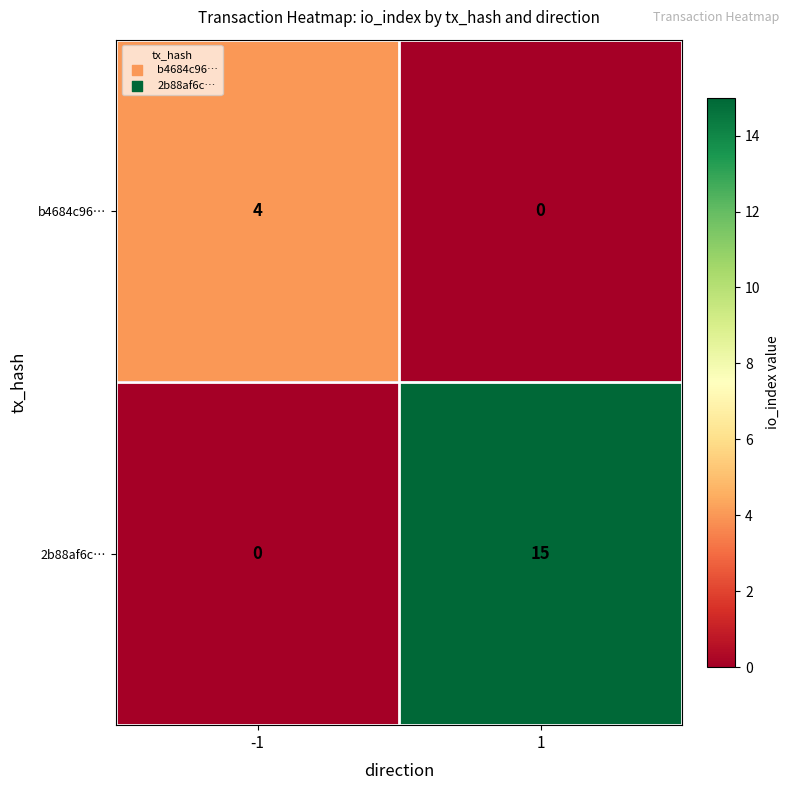

What is the maximum value for b4684c96…?

4